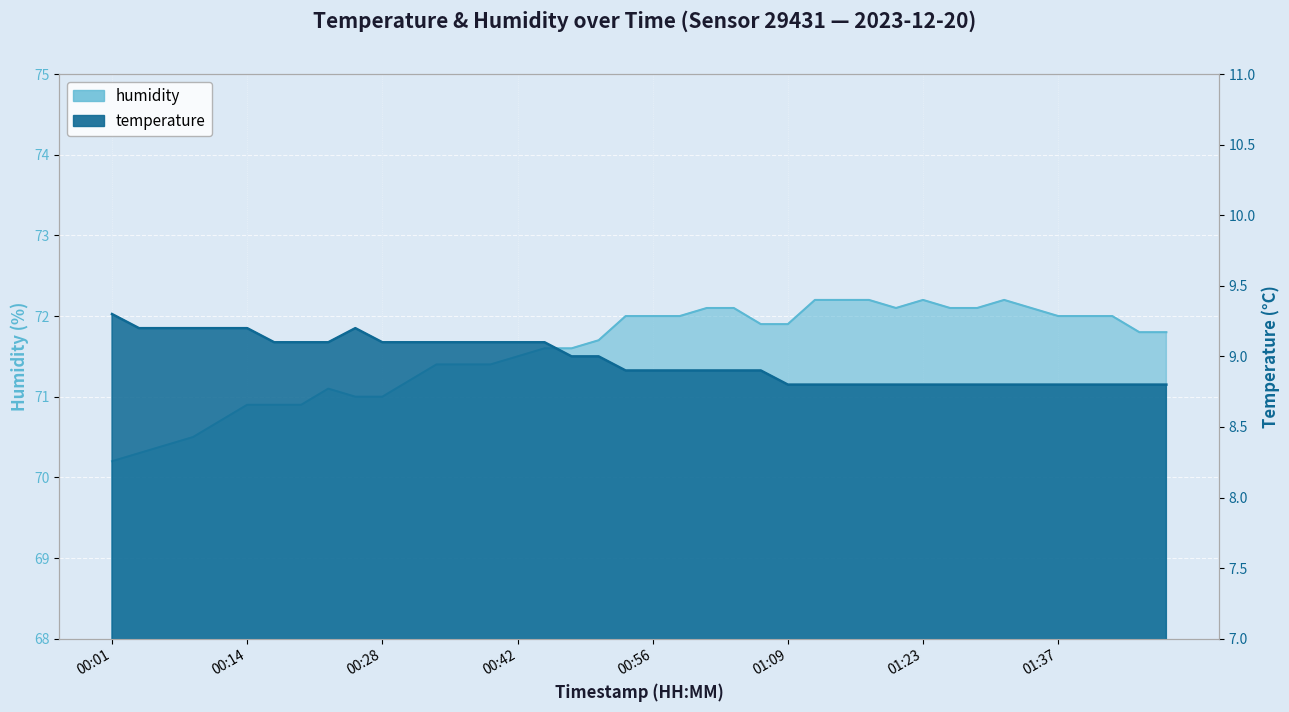

Which series has the largest total across all categories?

humidity